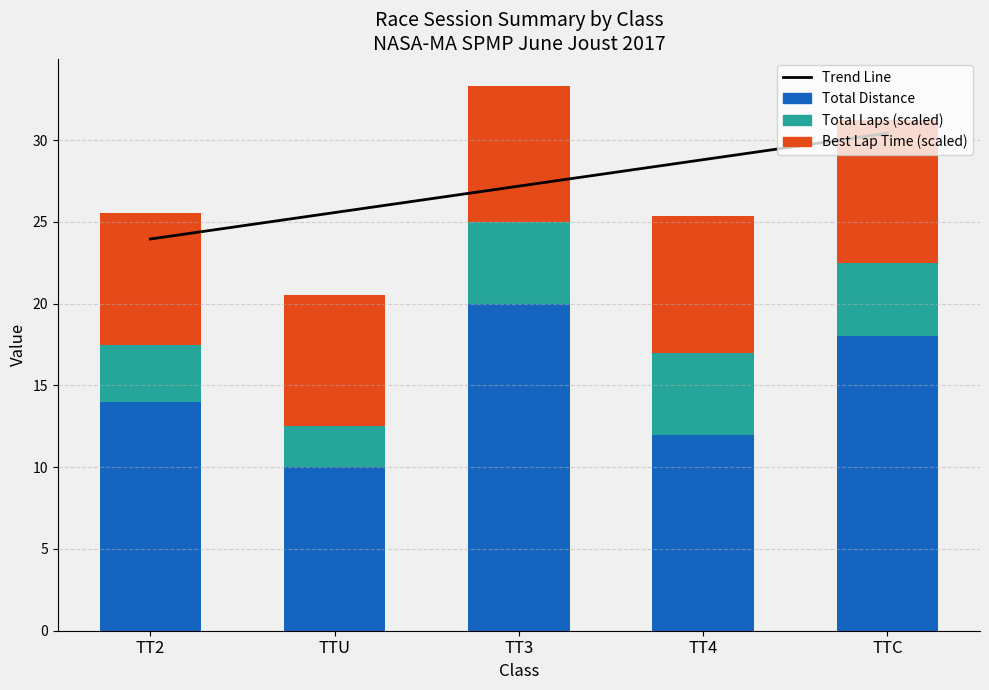

Rank the series by their average value, from highest to lowest.

Trend Line, Total Distance, Best Lap Time (scaled), Total Laps (scaled)